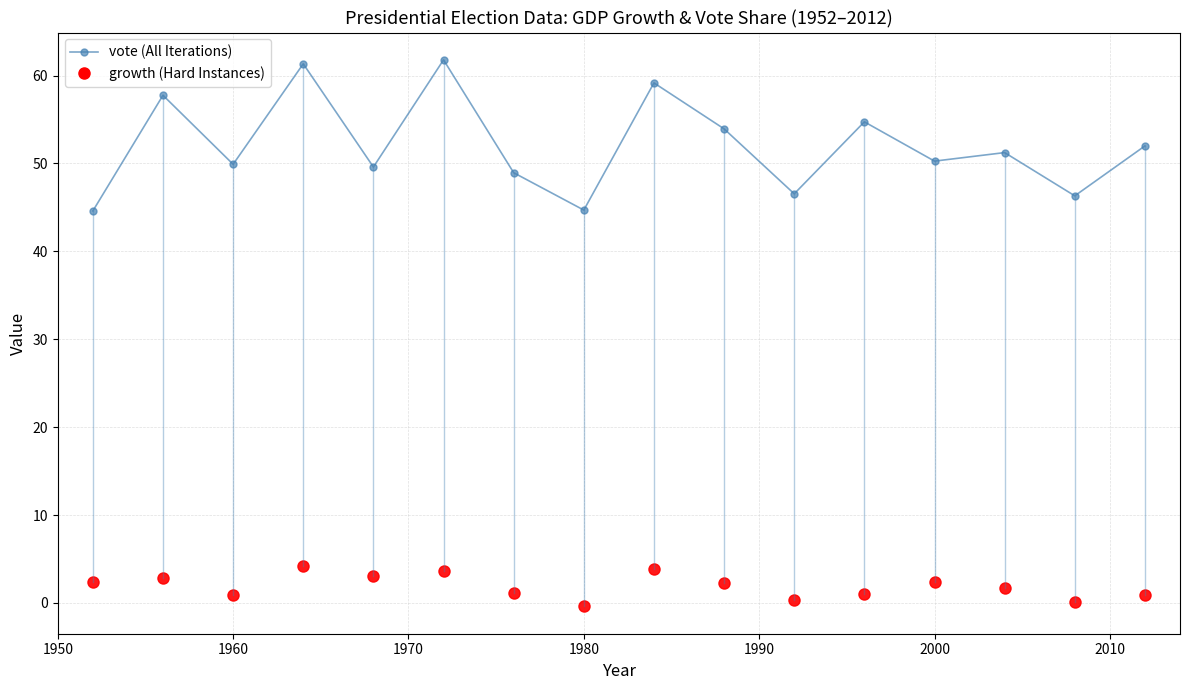

Does the chart display data point markers on the line(s)?

Yes